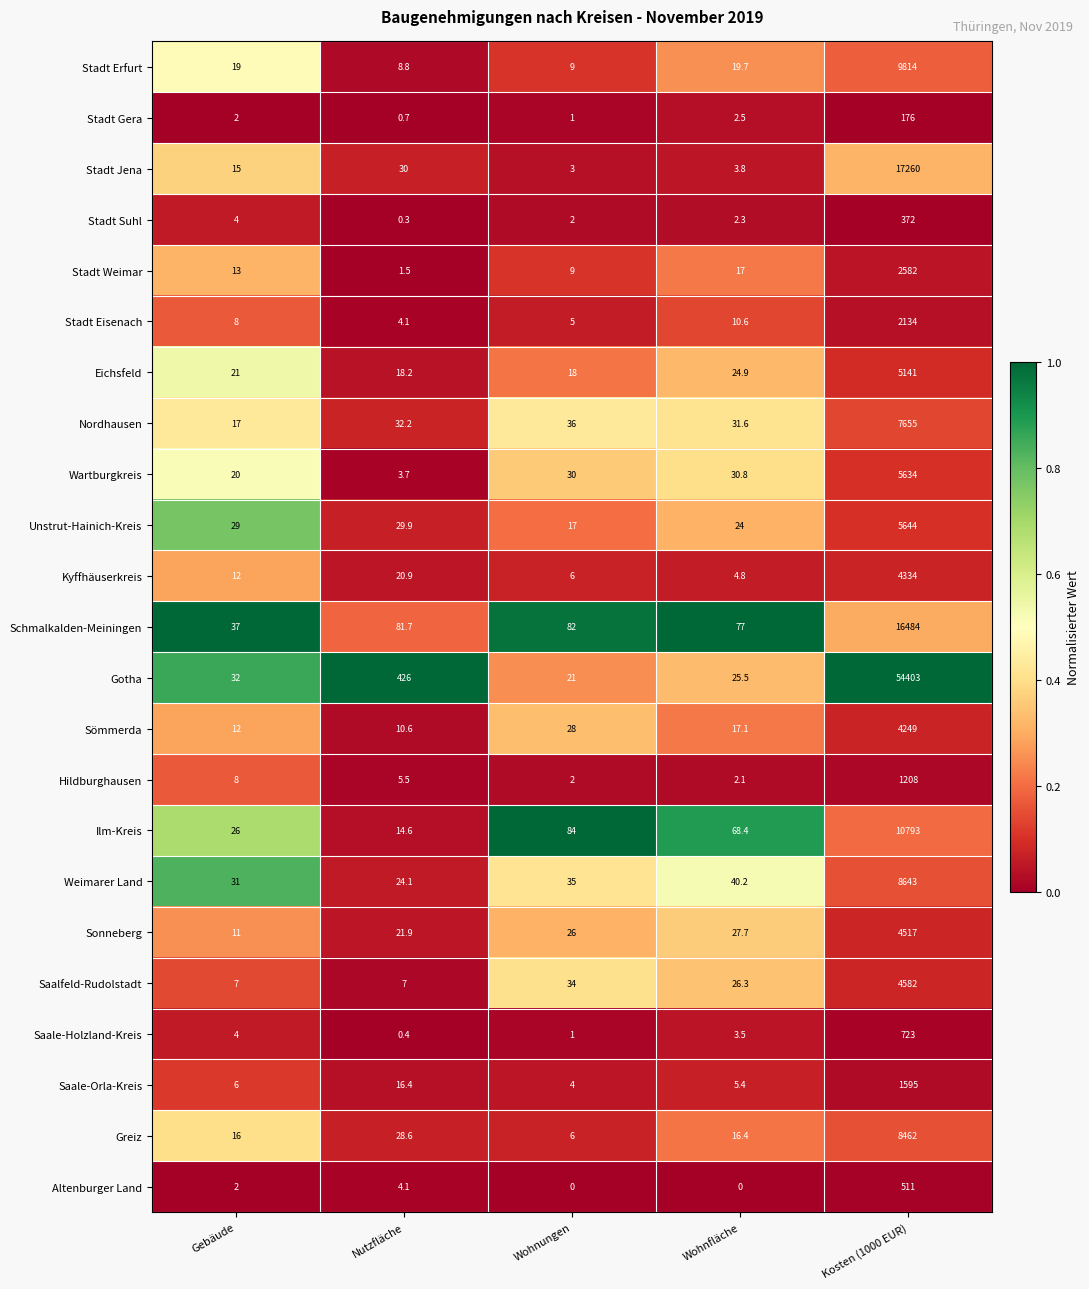

What is the spread (max minus min) of values at Kosten (1000 EUR)?

54227.0